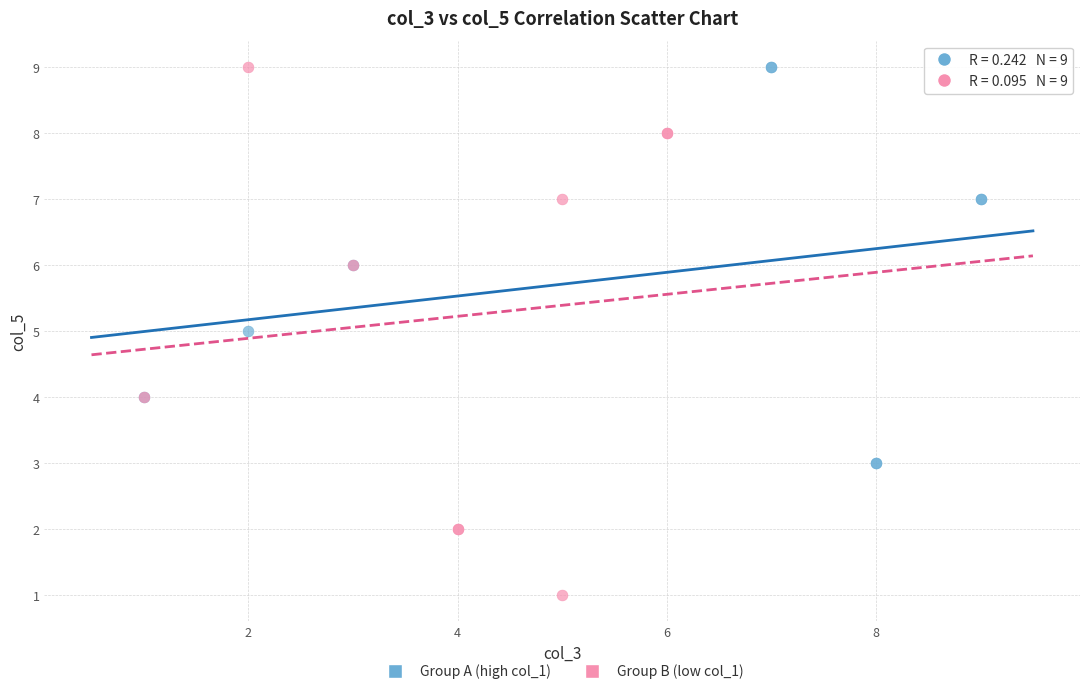

Which series contains the lowest Y value?

Group B (low col_1)